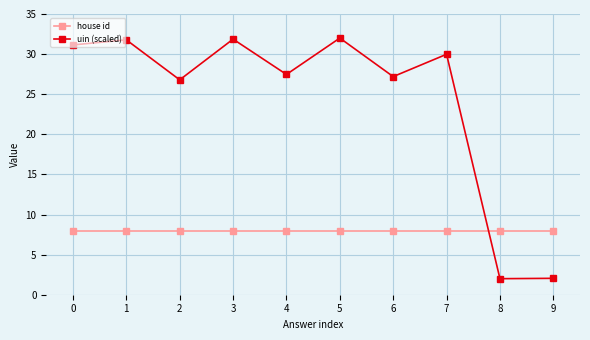

What is the spread (max minus min) of values at 3?

23.9